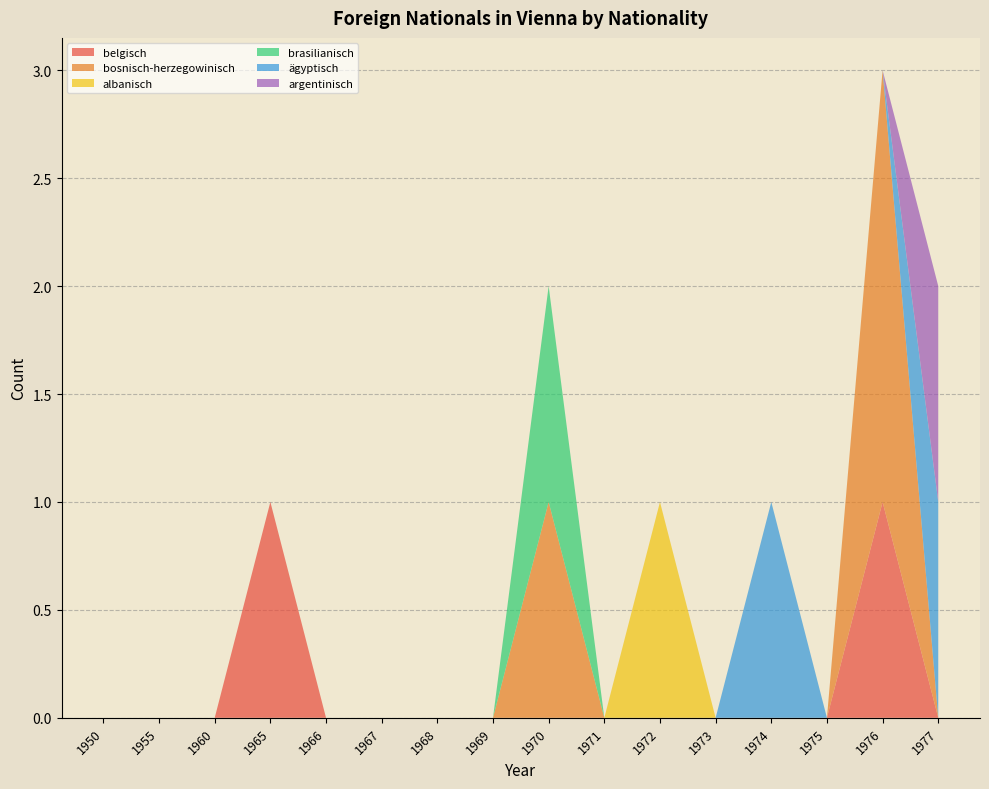

Reading left to right, extract all data points from this chart.

belgisch: 0	0	0	1	0	0	0	0	0	0	0	0	0	0	1	0
bosnisch-herzegowinisch: 0	0	0	0	0	0	0	0	1	0	0	0	0	0	2	0
albanisch: 0	0	0	0	0	0	0	0	0	0	1	0	0	0	0	0
brasilianisch: 0	0	0	0	0	0	0	0	1	0	0	0	0	0	0	0
ägyptisch: 0	0	0	0	0	0	0	0	0	0	0	0	1	0	0	1
argentinisch: 0	0	0	0	0	0	0	0	0	0	0	0	0	0	0	1